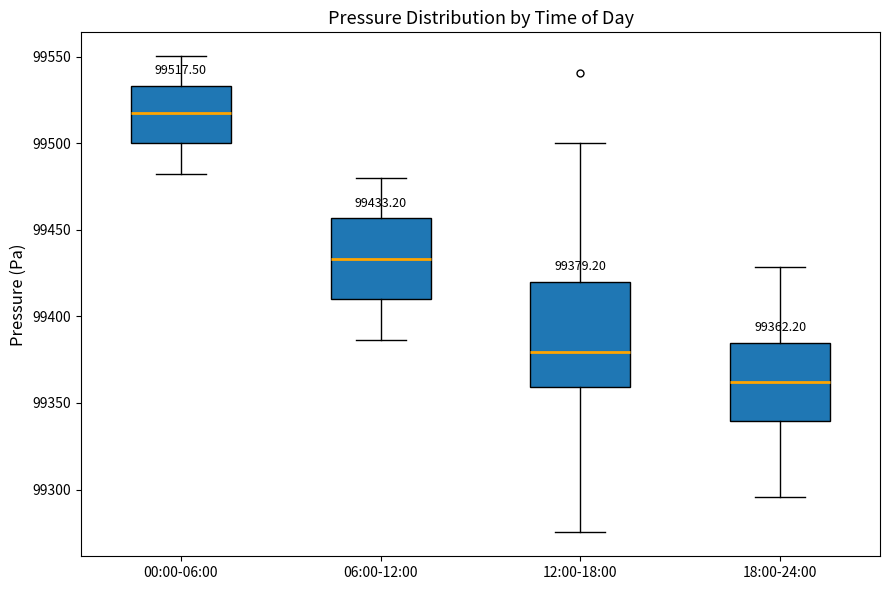

Comparing the boxes themselves (not the whiskers), which one is the tallest?

12:00-18:00